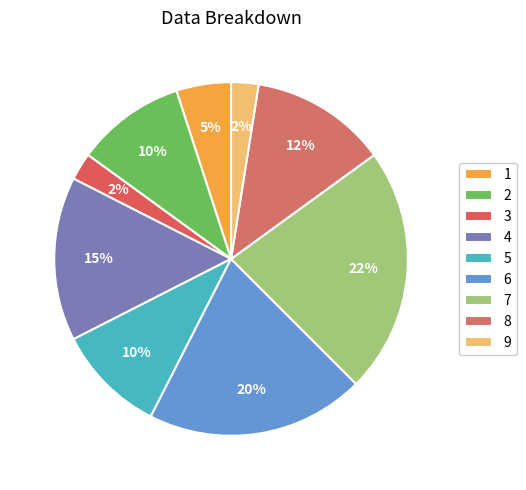

Count the number of slices in the pie.

9